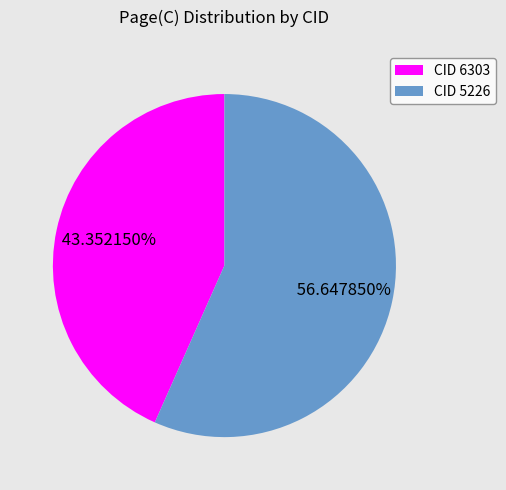

Rank the categories by value from lowest to highest.

CID 6303, CID 5226